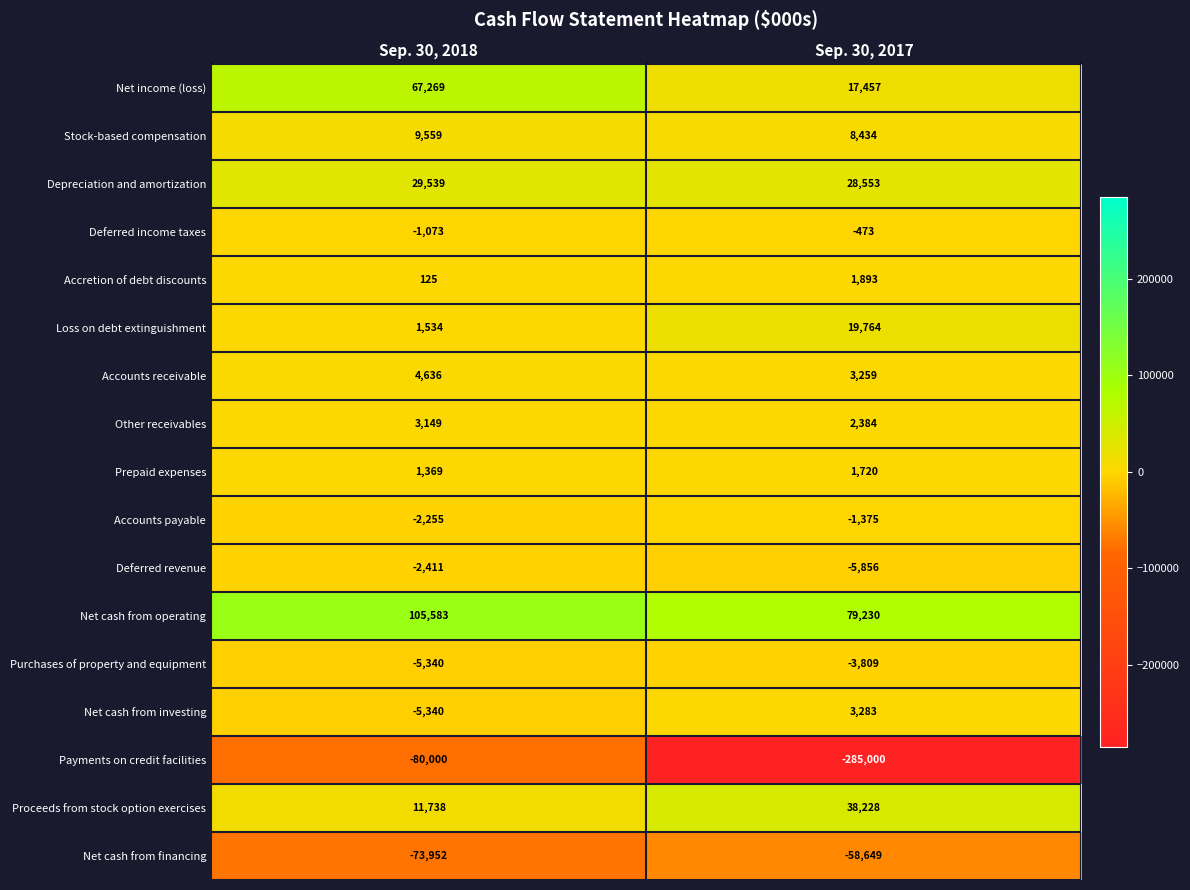

Is it true that Net cash from financing equals -58649 at Sep. 30, 2017?

True